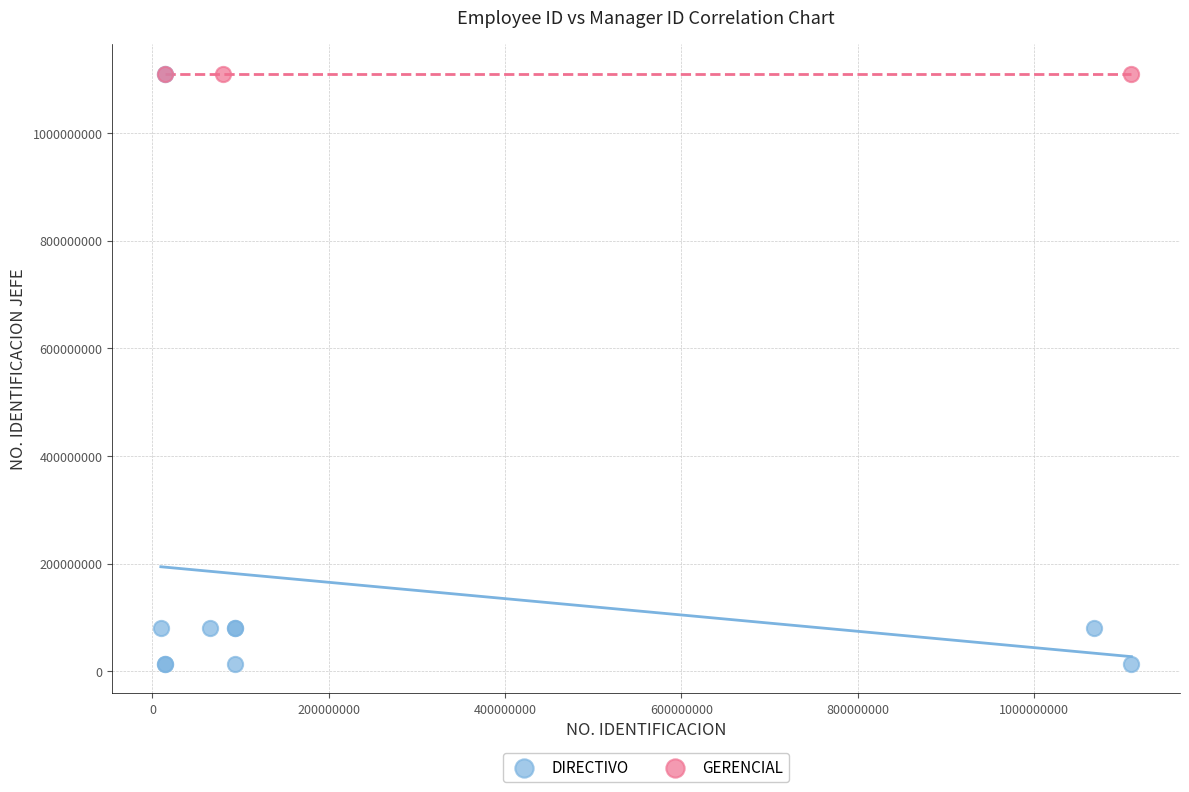

Which series reaches the minimum Y coordinate?

DIRECTIVO